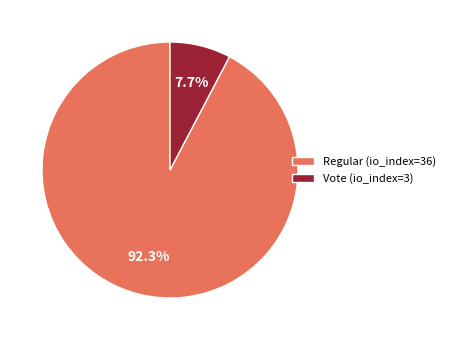

Between Vote (io_index=3) and Regular (io_index=36), which is larger?

Regular (io_index=36)